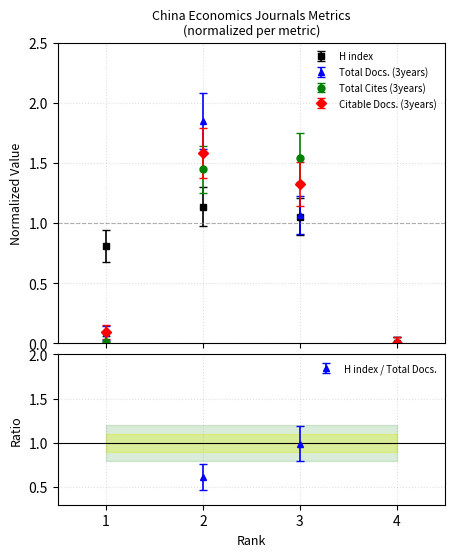

At which label does H index reach its minimum?

4